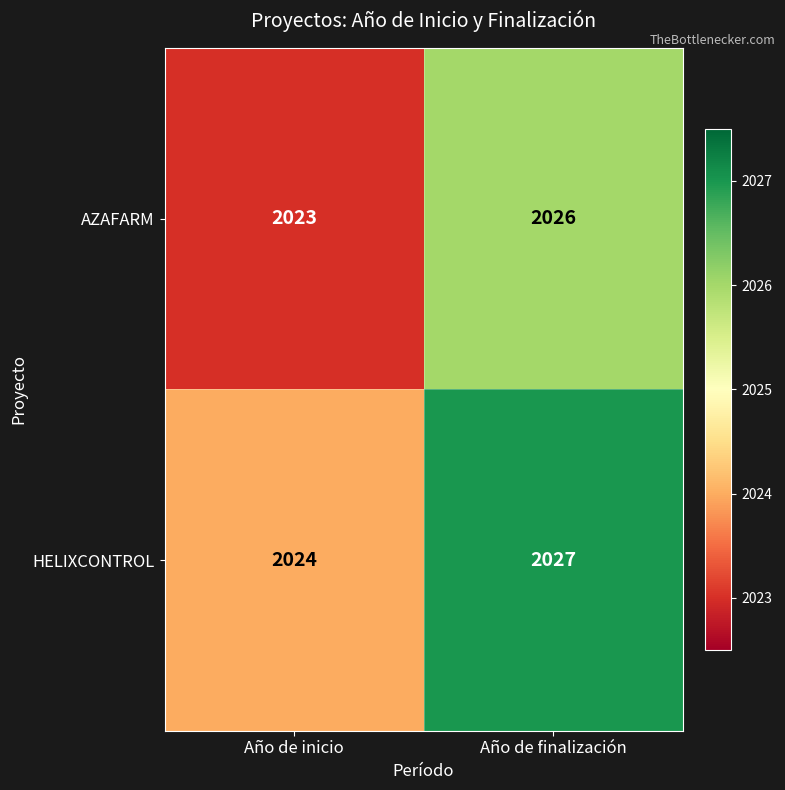

Rank the series at Año de finalización from highest to lowest value.

HELIXCONTROL, AZAFARM